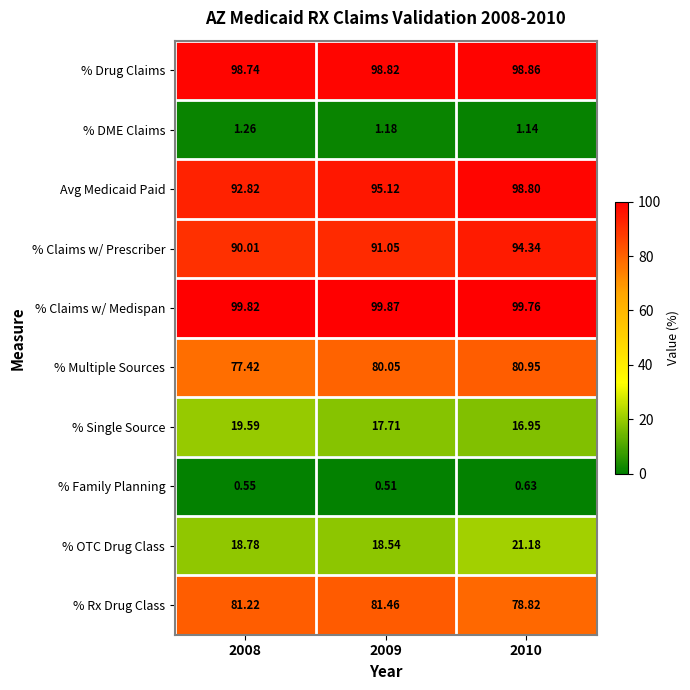

How many distinct data groups are displayed?

10